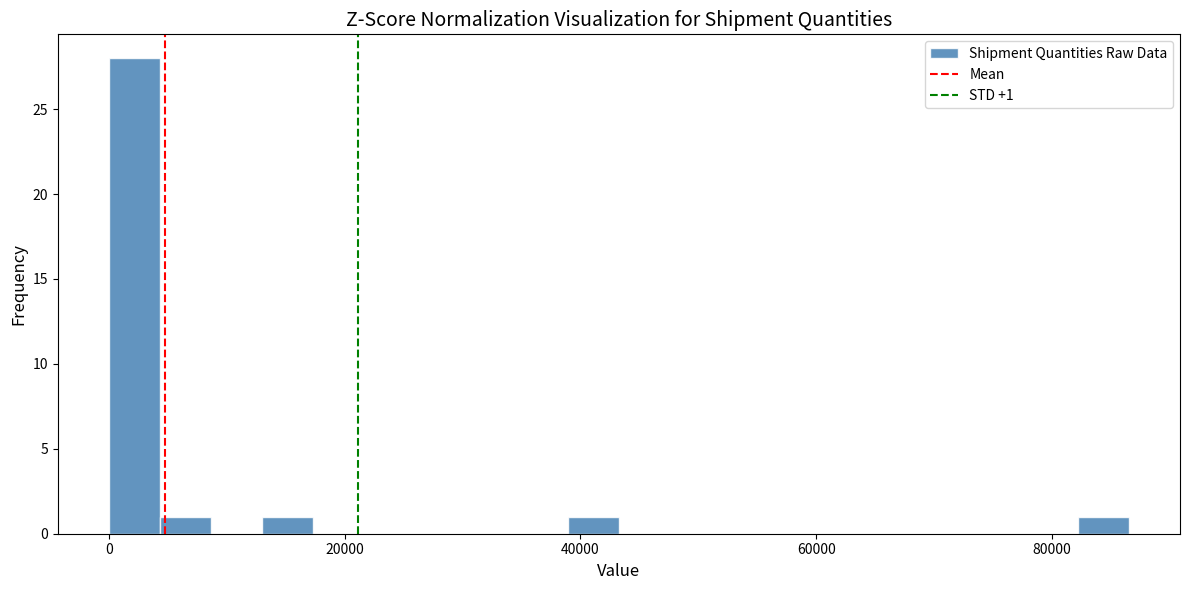

Around what value on the x-axis is the tallest bar? Give the approximate position of its centre, as read against the axis.

2000